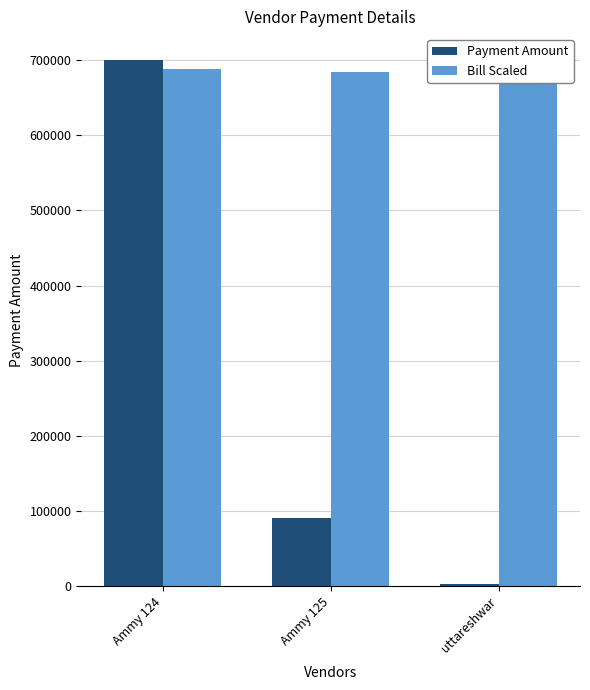

What is the average value of the Payment Amount series?

264116